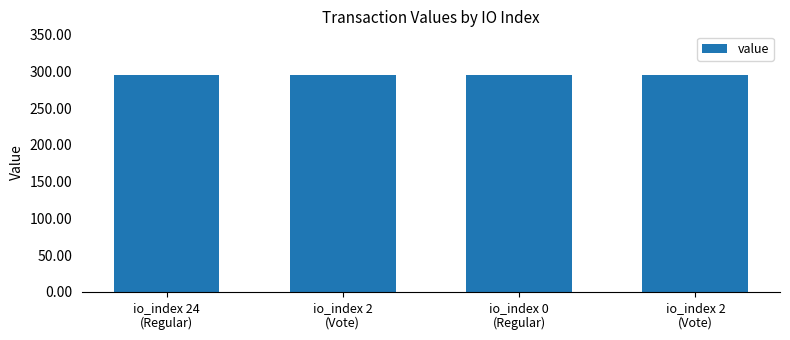

Is it true that the value at io_index 2
(Vote) is 295.4?

True